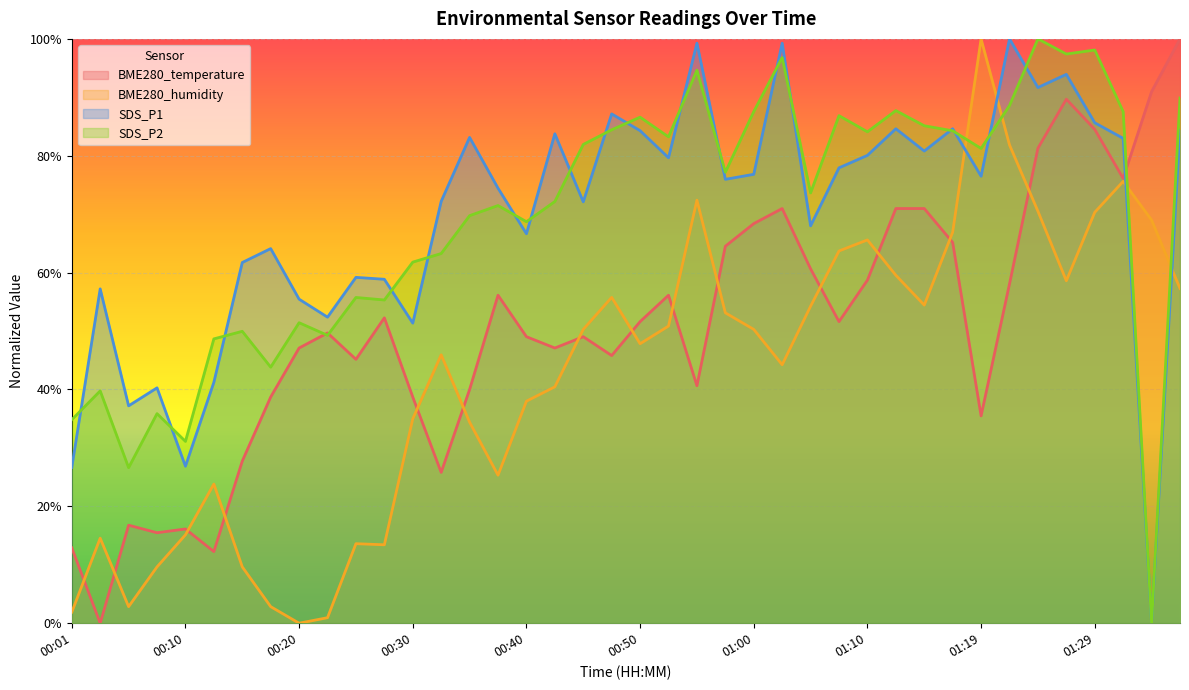

Which category has the lowest value across all series?

00:03